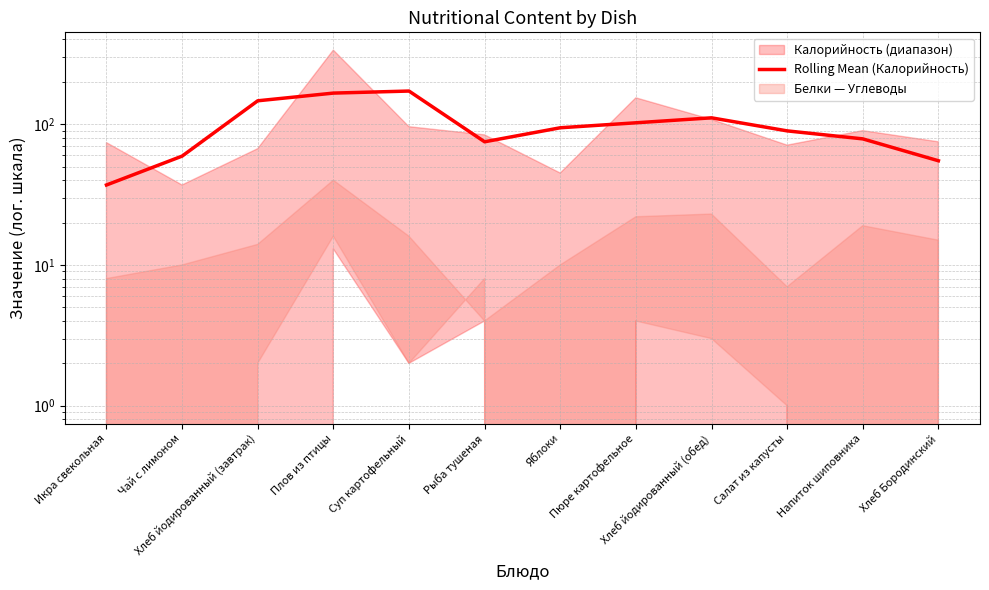

Reading left to right, what are all the values shown in this chart?

37.0	59.3	146.7	166.3	172.0	75.0	94.3	102.3	111.0	89.7	78.7	55.0